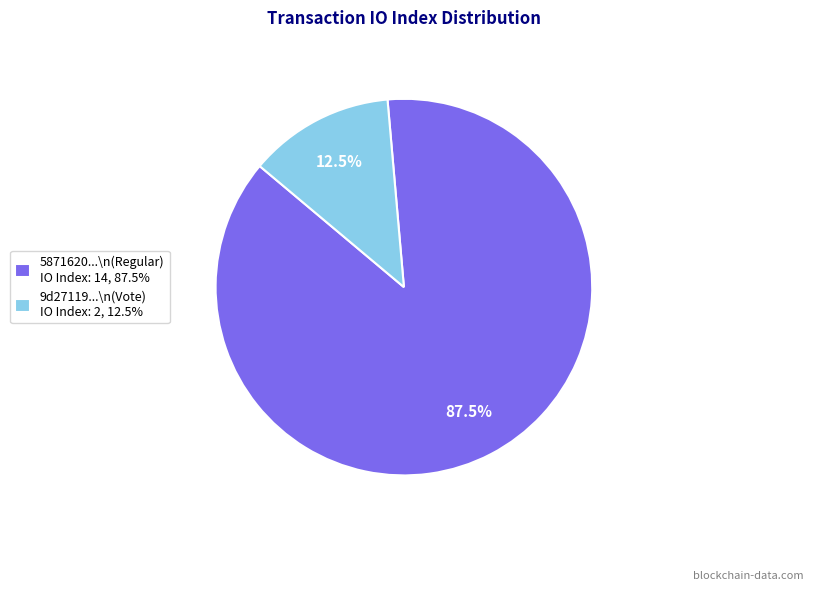

Rank the categories by value from lowest to highest.

9d27119...\n(Vote) IO Index: 2, 12.5%, 5871620...\n(Regular) IO Index: 14, 87.5%